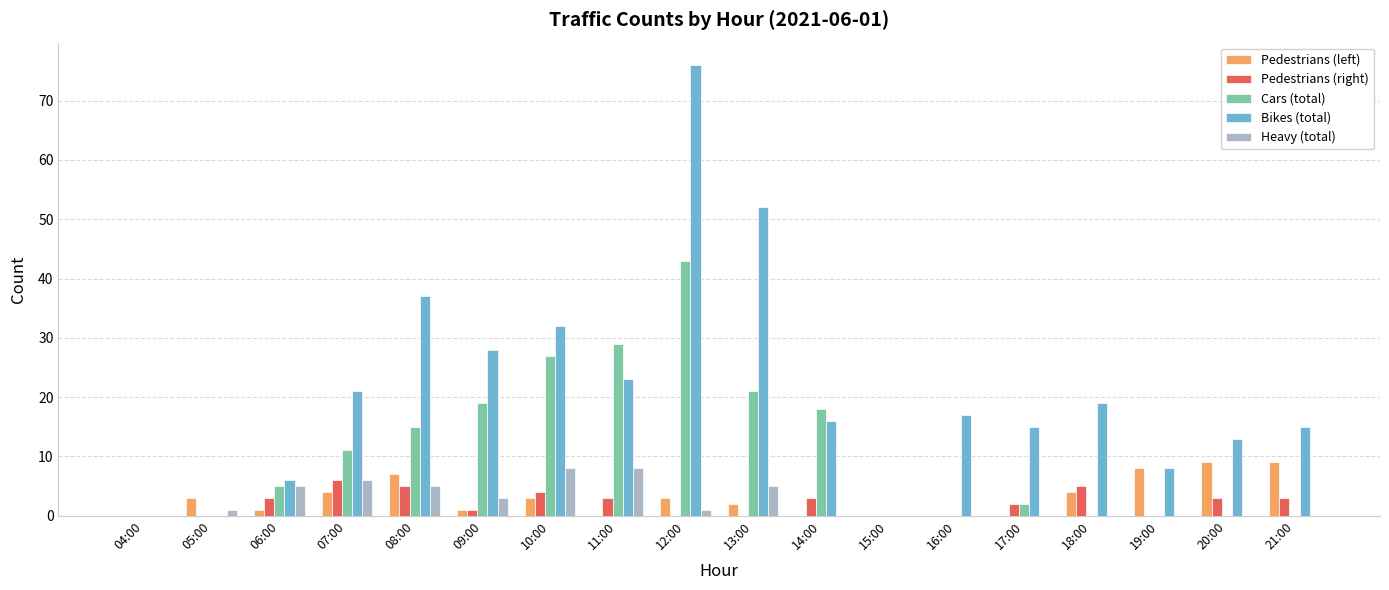

At which category does the chart reach its peak across all series?

12:00